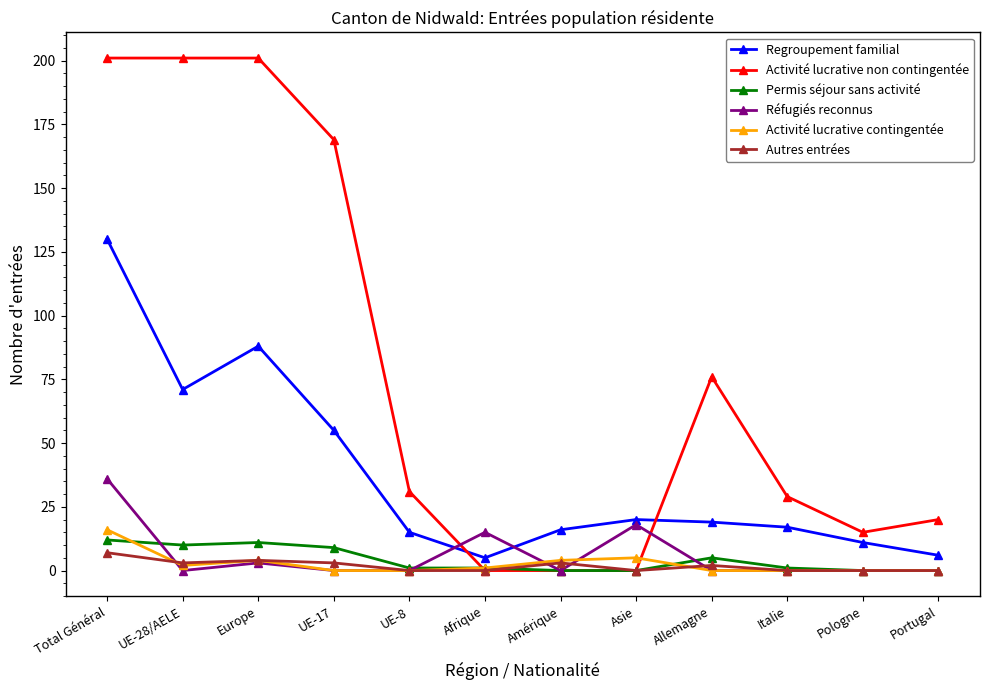

What is the label of the 4th point from the right?

Allemagne